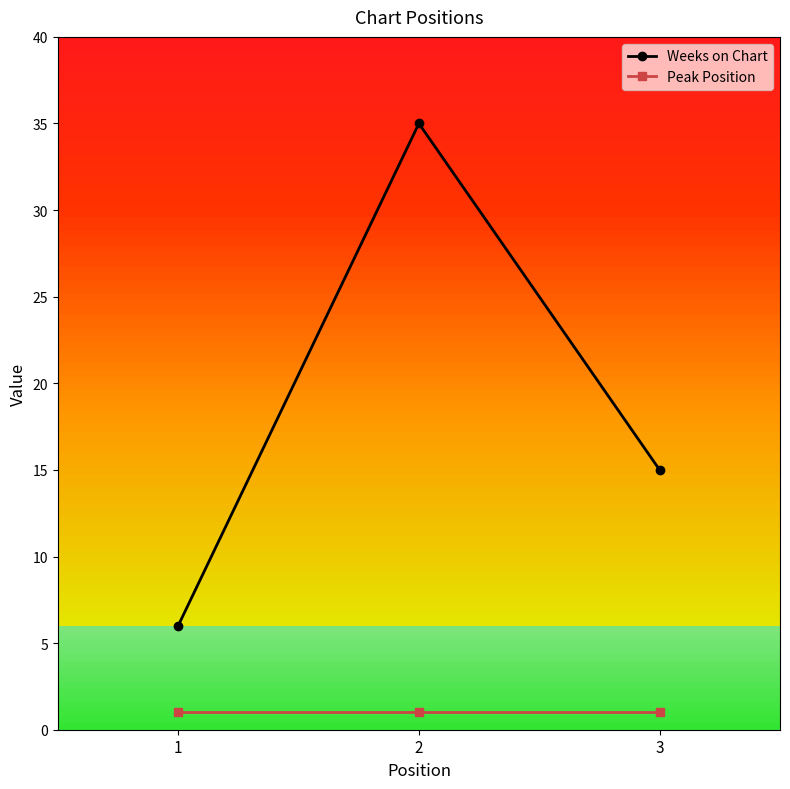

Rank the series by their maximum value, from highest to lowest.

Weeks on Chart, Peak Position